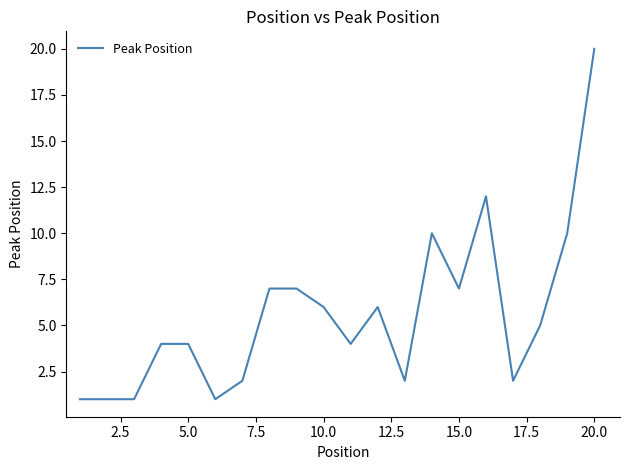

What is the difference between the maximum and minimum values?

19